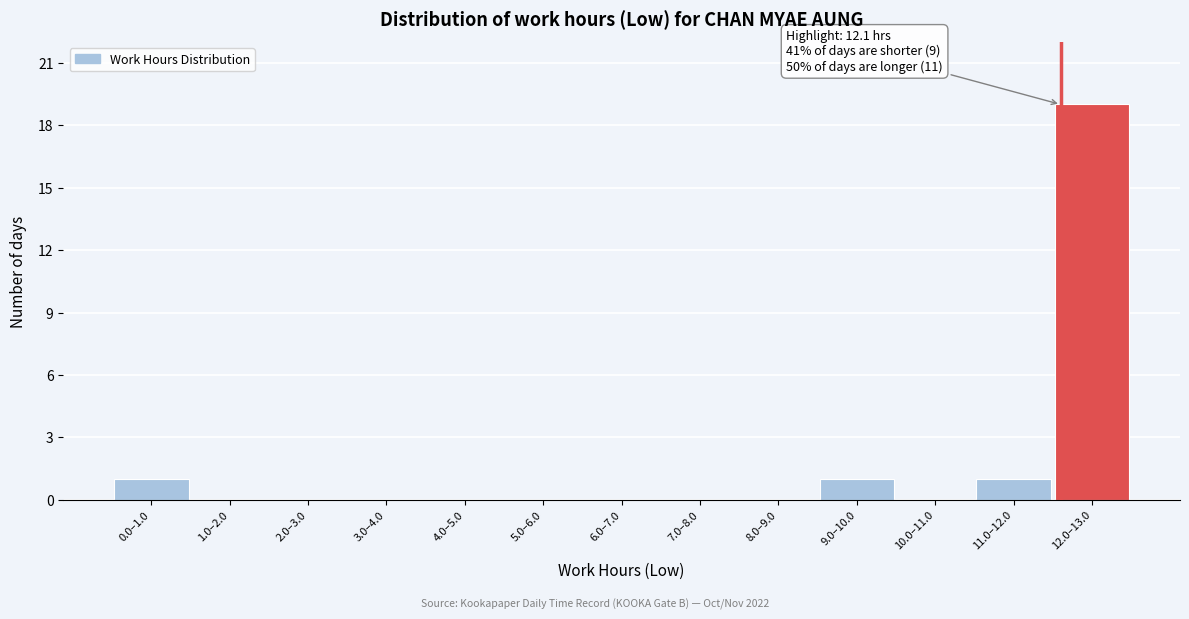

Reading right to left, extract all data points from this chart.

12.0–13.0=19	11.0–12.0=1	10.0–11.0=0	9.0–10.0=1	8.0–9.0=0	7.0–8.0=0	6.0–7.0=0	5.0–6.0=0	4.0–5.0=0	3.0–4.0=0	2.0–3.0=0	1.0–2.0=0	0.0–1.0=1